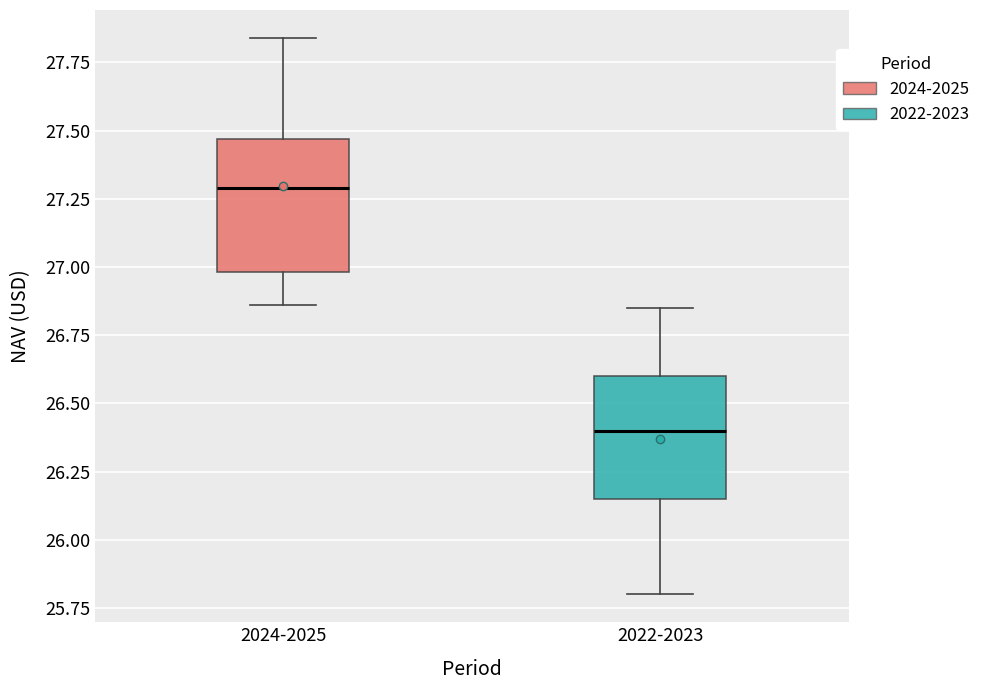

Which box's median line is the lowest?

2022-2023